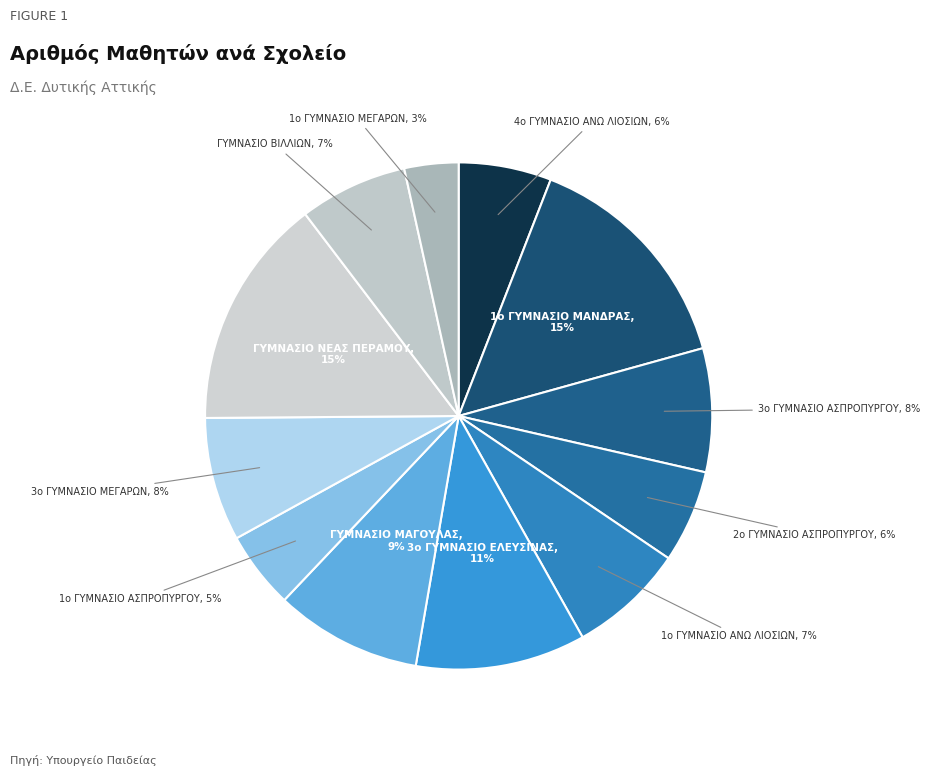

What is the smallest slice in the pie chart?

1ο ΓΥΜΝΑΣΙΟ ΜΕΓΑΡΩΝ